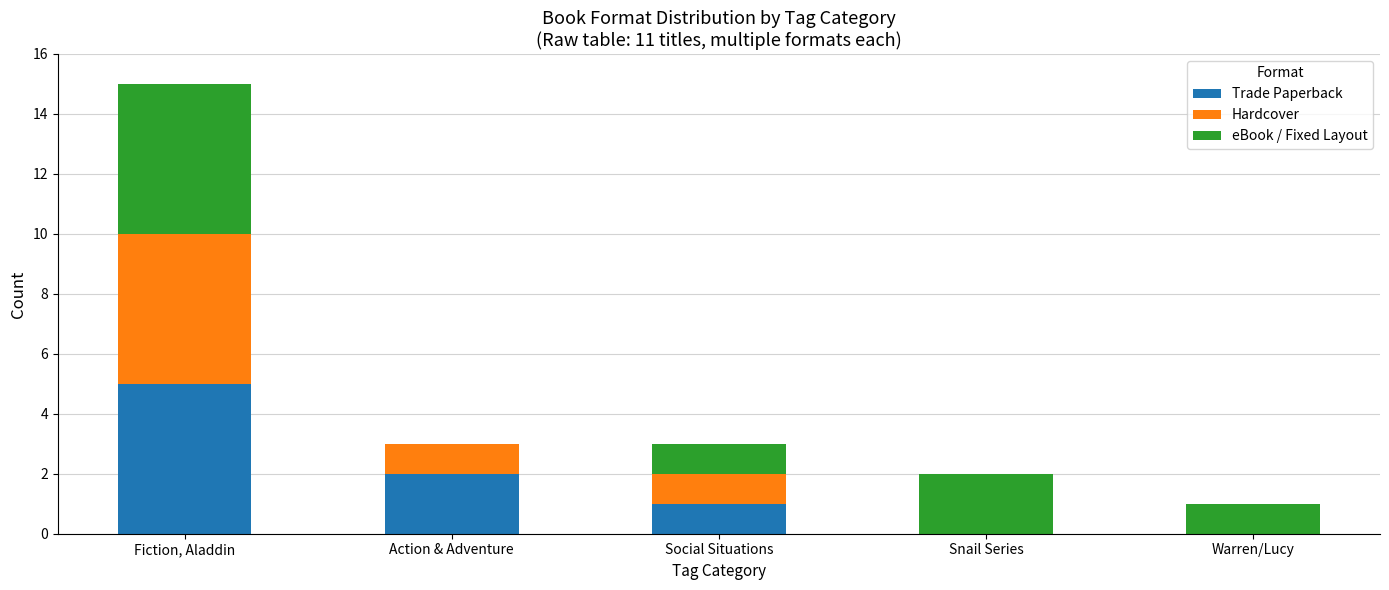

Is it true that Trade Paperback equals 7 at Fiction, Aladdin?

False